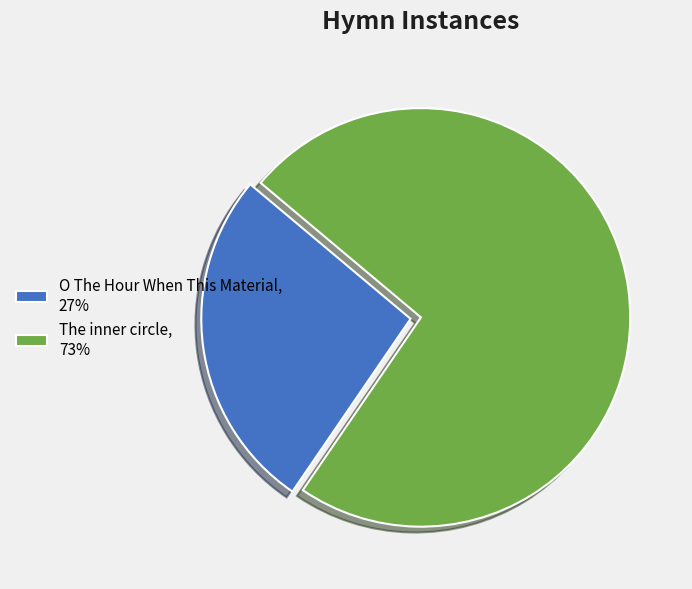

Rank the categories by value from highest to lowest.

The inner circle, O The Hour When This Material